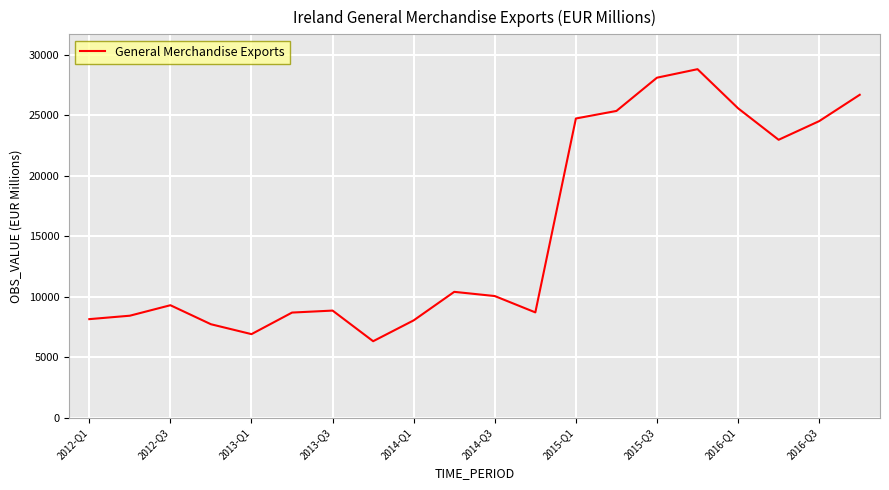

What is the greatest value displayed?

28805